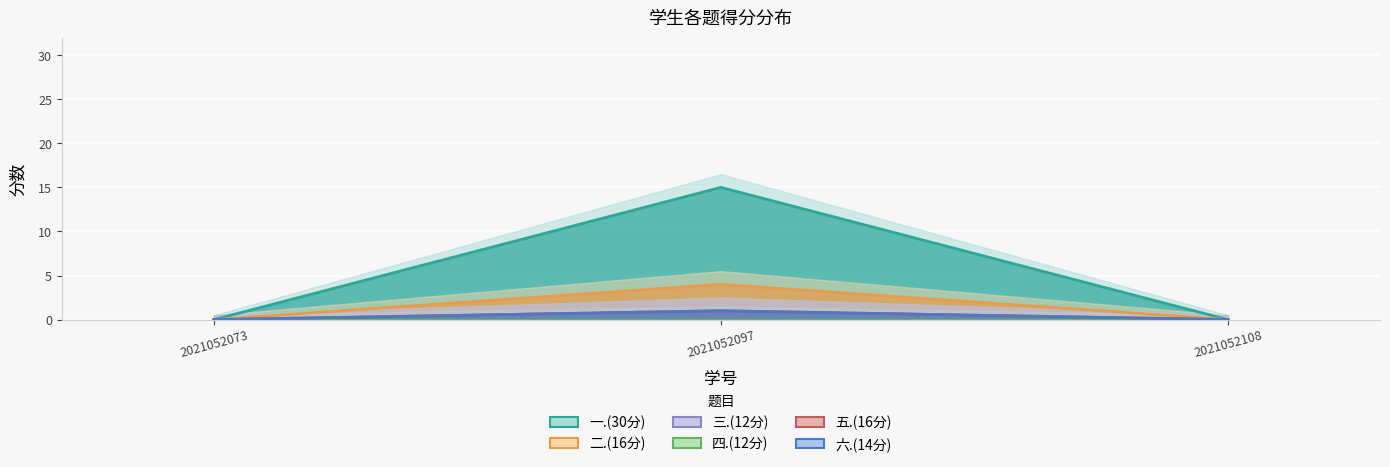

Reading left to right, list all the values displayed in this chart.

一.(30分): 0	15	0
二.(16分): 0	4	0
五.(16分): 0	1	0
六.(14分): 0	1	0